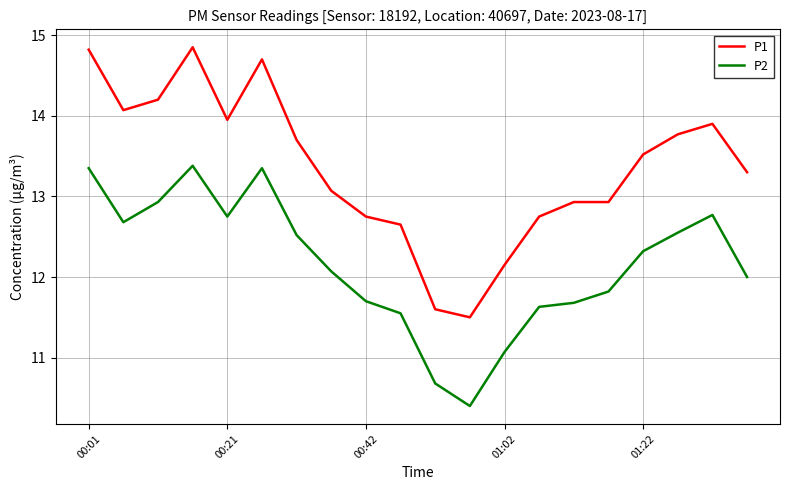

True or false: P2 and P1 cross at least once.

False